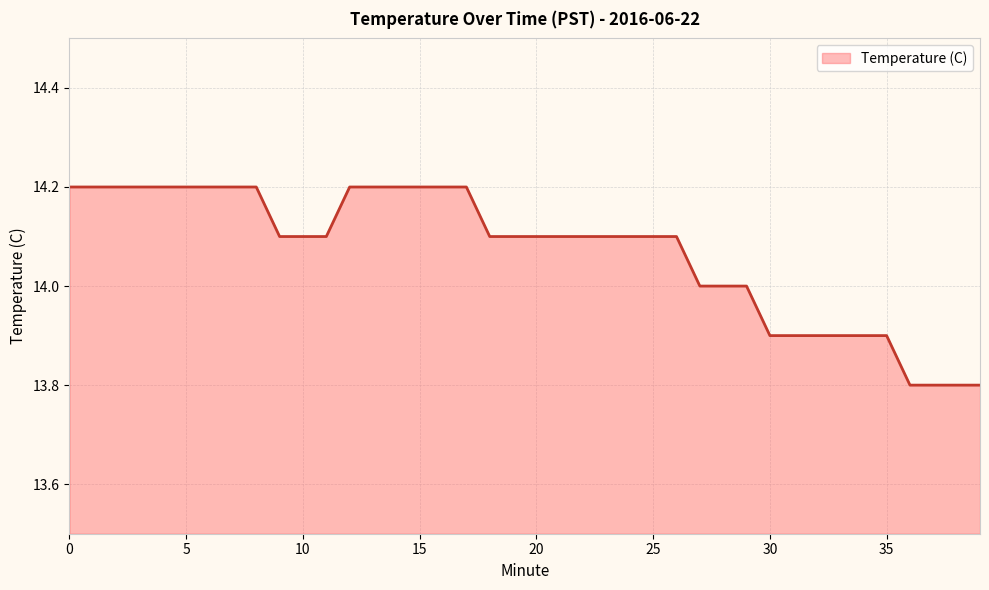

What is the greatest value displayed?

14.2